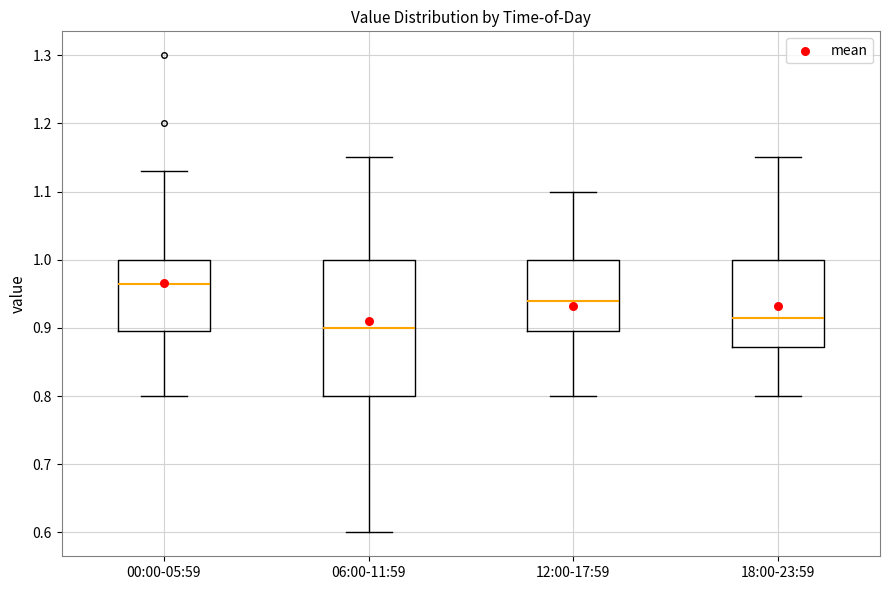

Where is the lower edge of the box for 06:00-11:59 on the y-axis? The values are not printed on the chart, so give them approximately, as read against the axis.

0.80